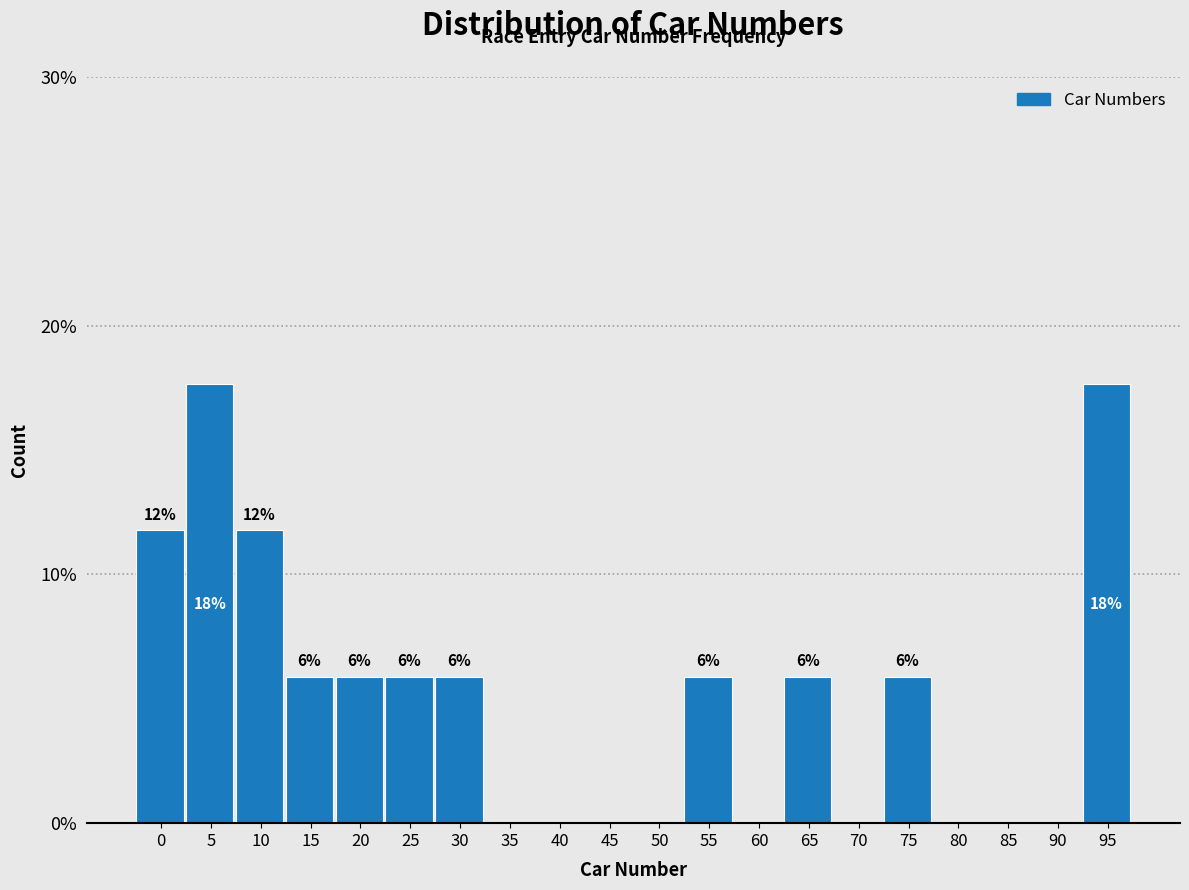

Are the bars horizontal?

No